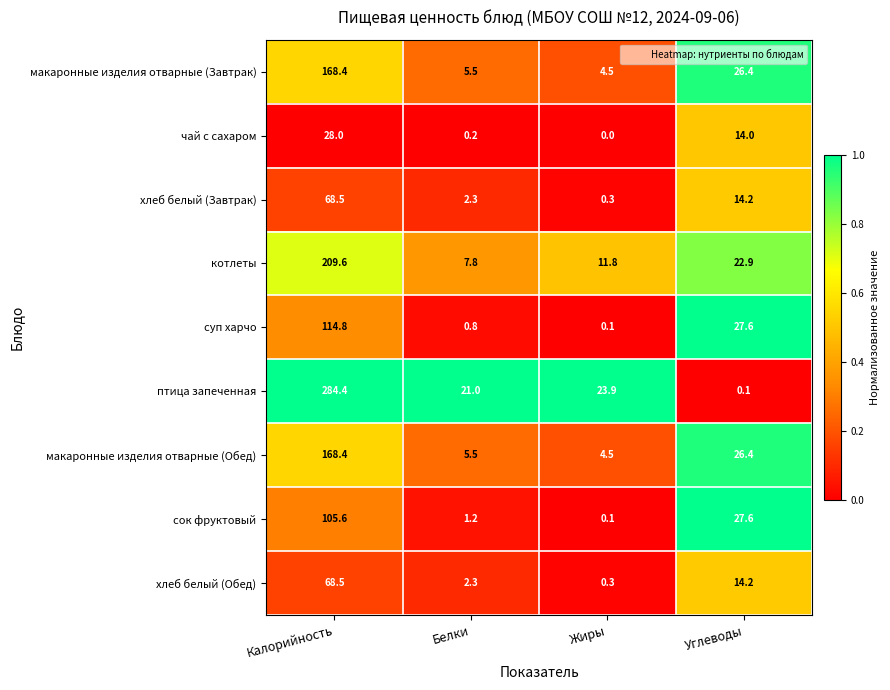

List the labels in order of чай с сахаром value, largest first.

Калорийность, Углеводы, Белки, Жиры